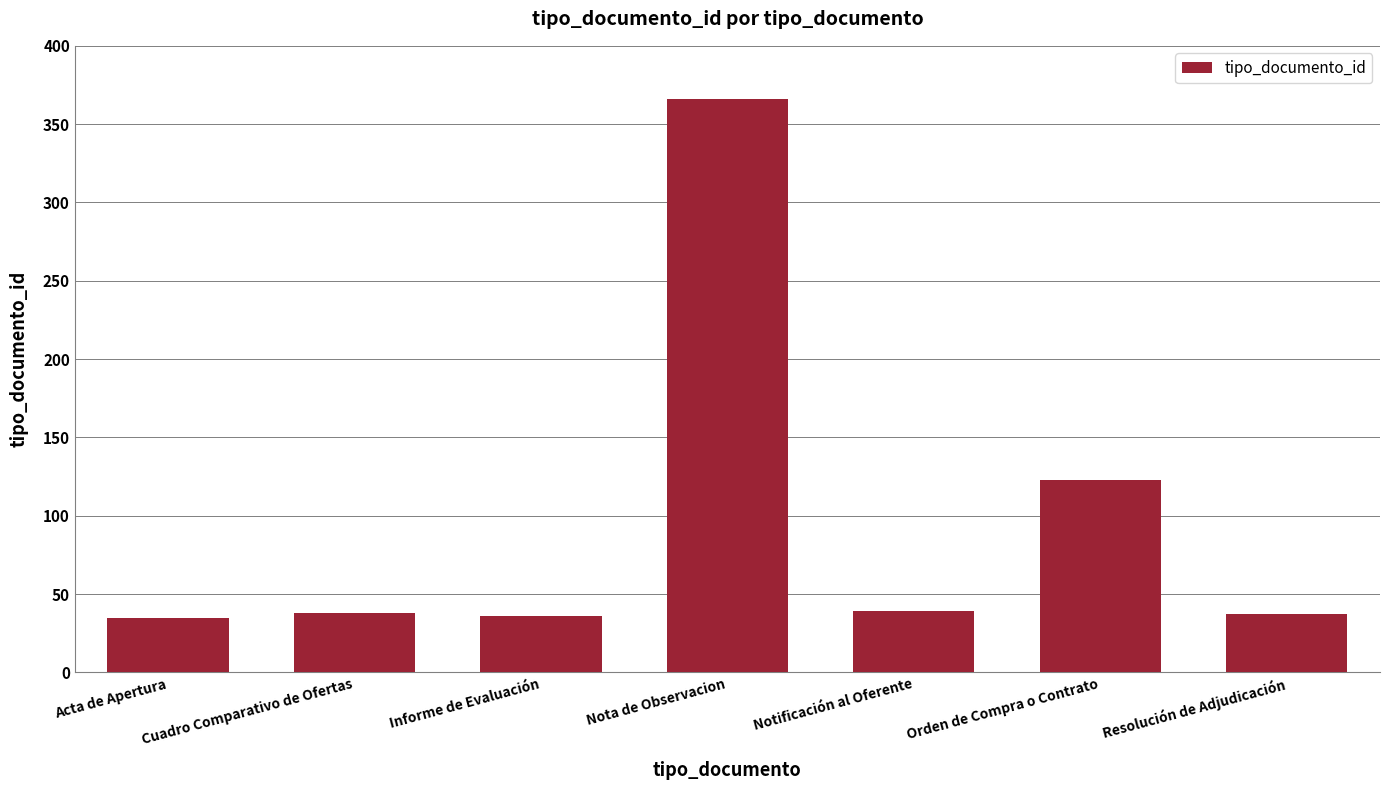

What is the label of the 7th bar from the left?

Resolución de Adjudicación